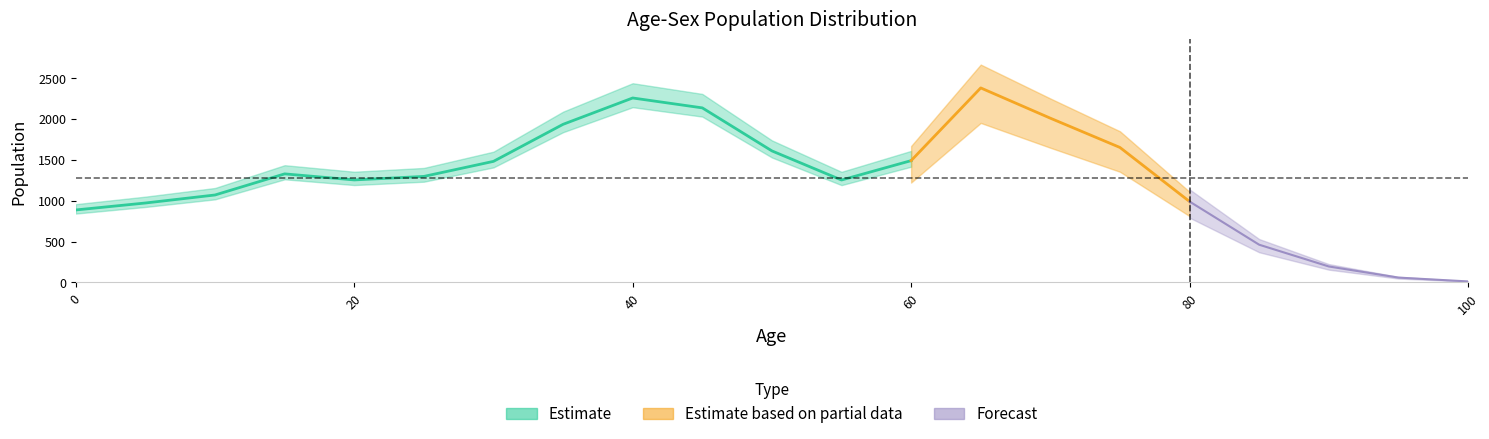

At which category does total reach its first local valley?

20